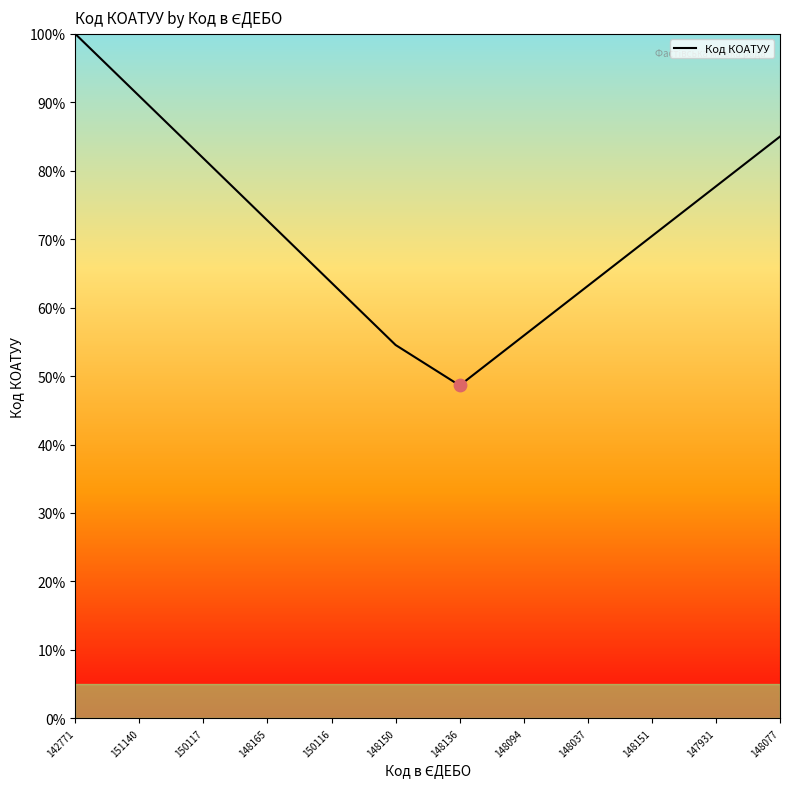

Between 148150 and 148151, which is larger?

148151